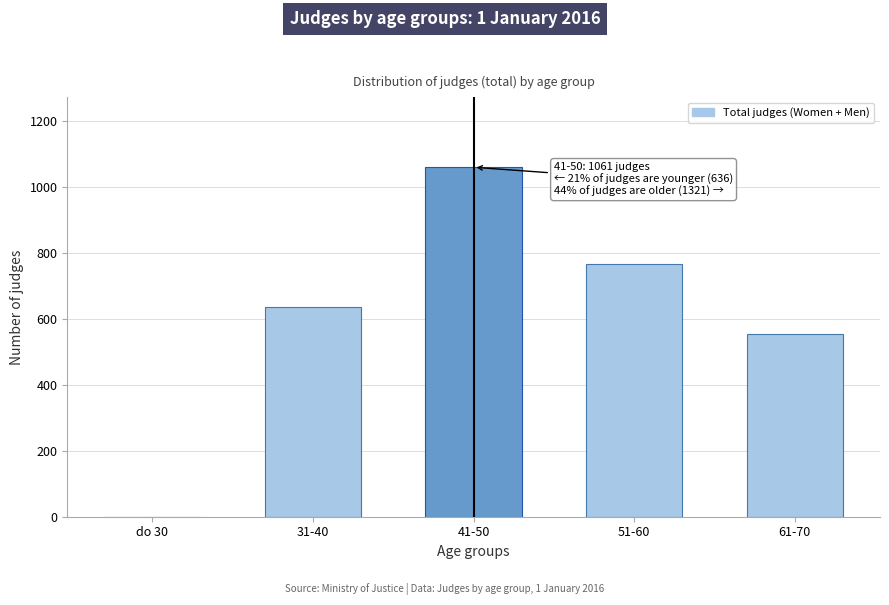

Reading left to right, extract all data points from this chart.

do 30=0	31-40=636	41-50=1061	51-60=767	61-70=554